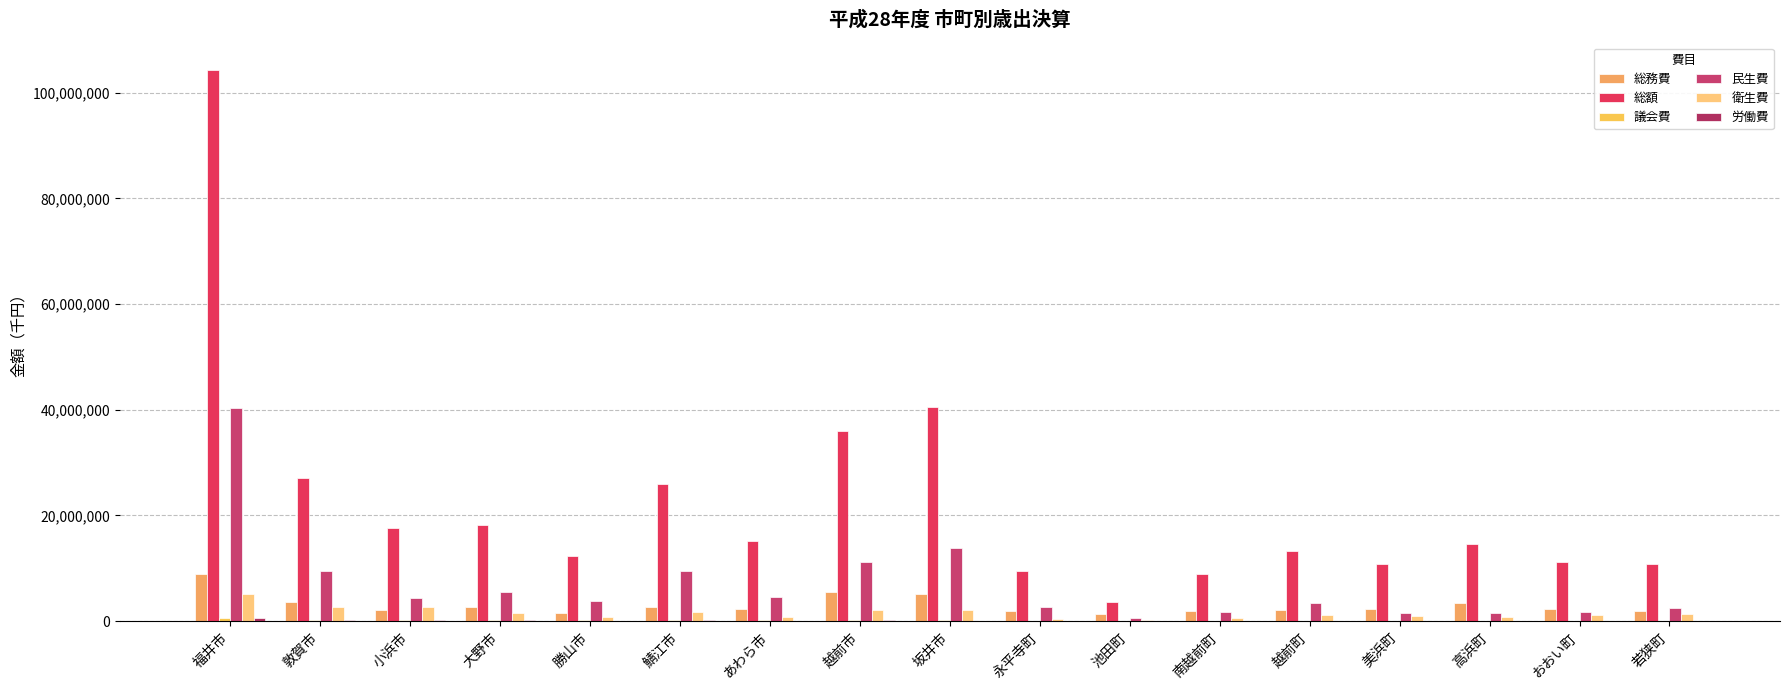

How many data points does each series have?

17